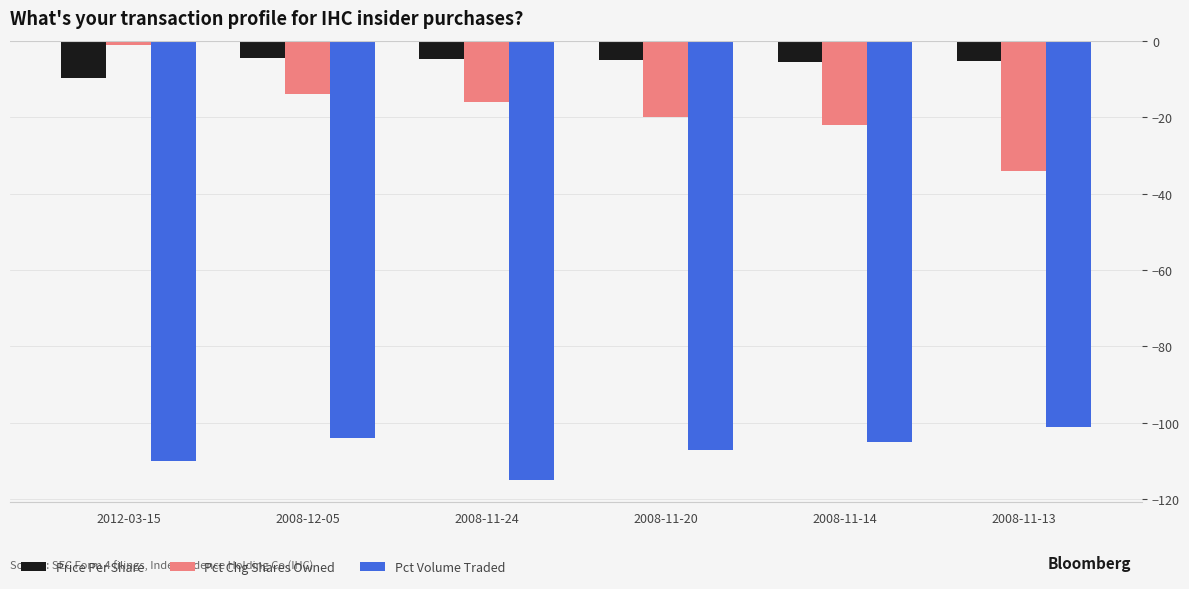

What is the total value across all series at 2008-11-20?

-132.1